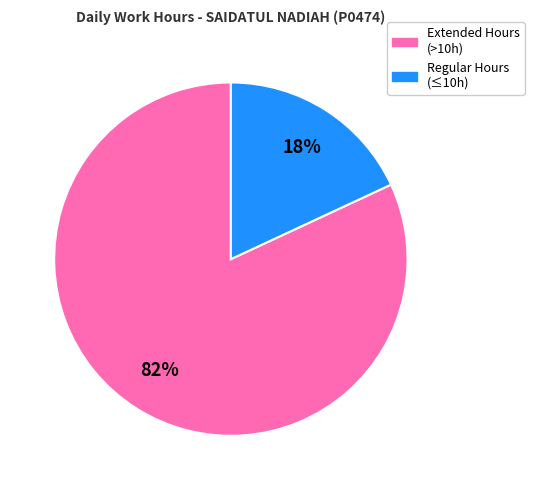

To the nearest percent, what is the average slice percentage?

50%